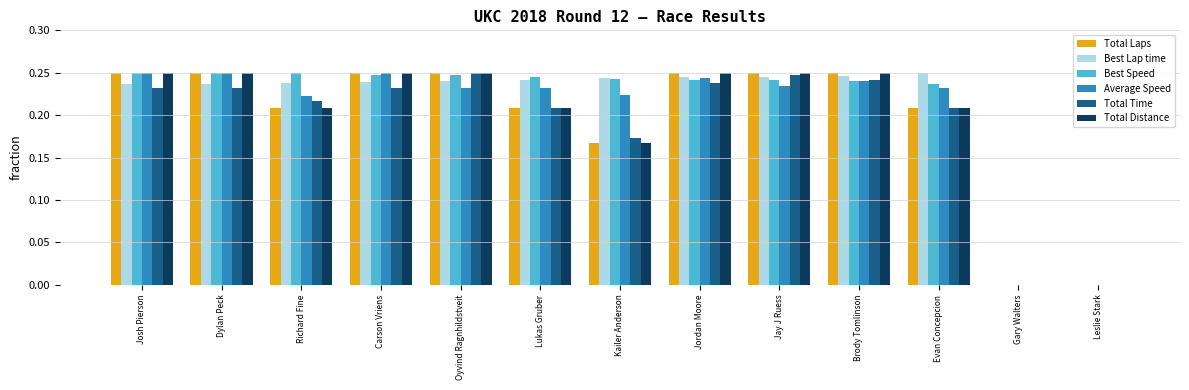

What are all the series names shown in the legend?

Total Laps, Best Lap time, Best Speed, Average Speed, Total Time, Total Distance